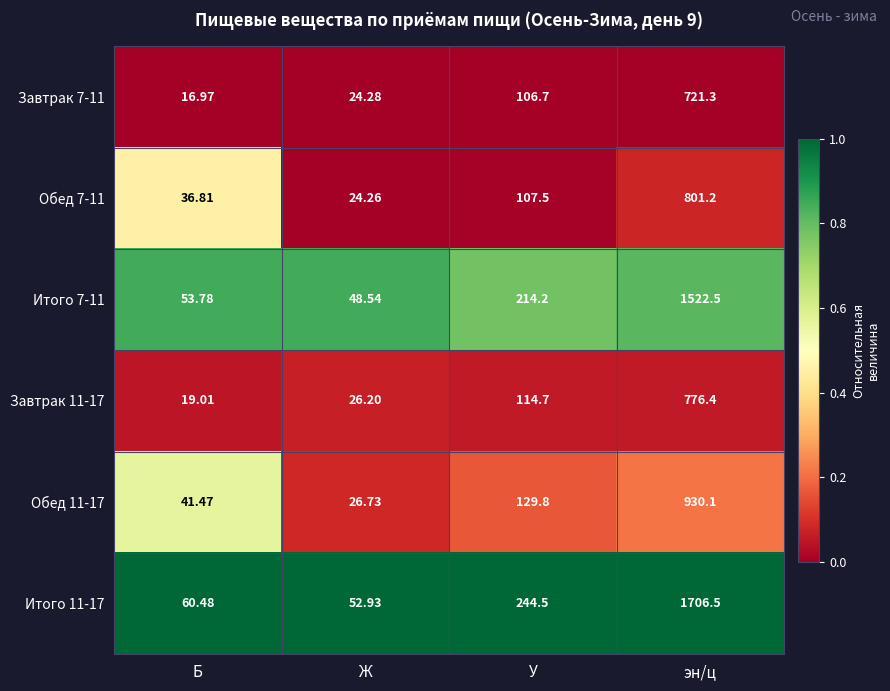

Which category has the lowest value across all series?

Б